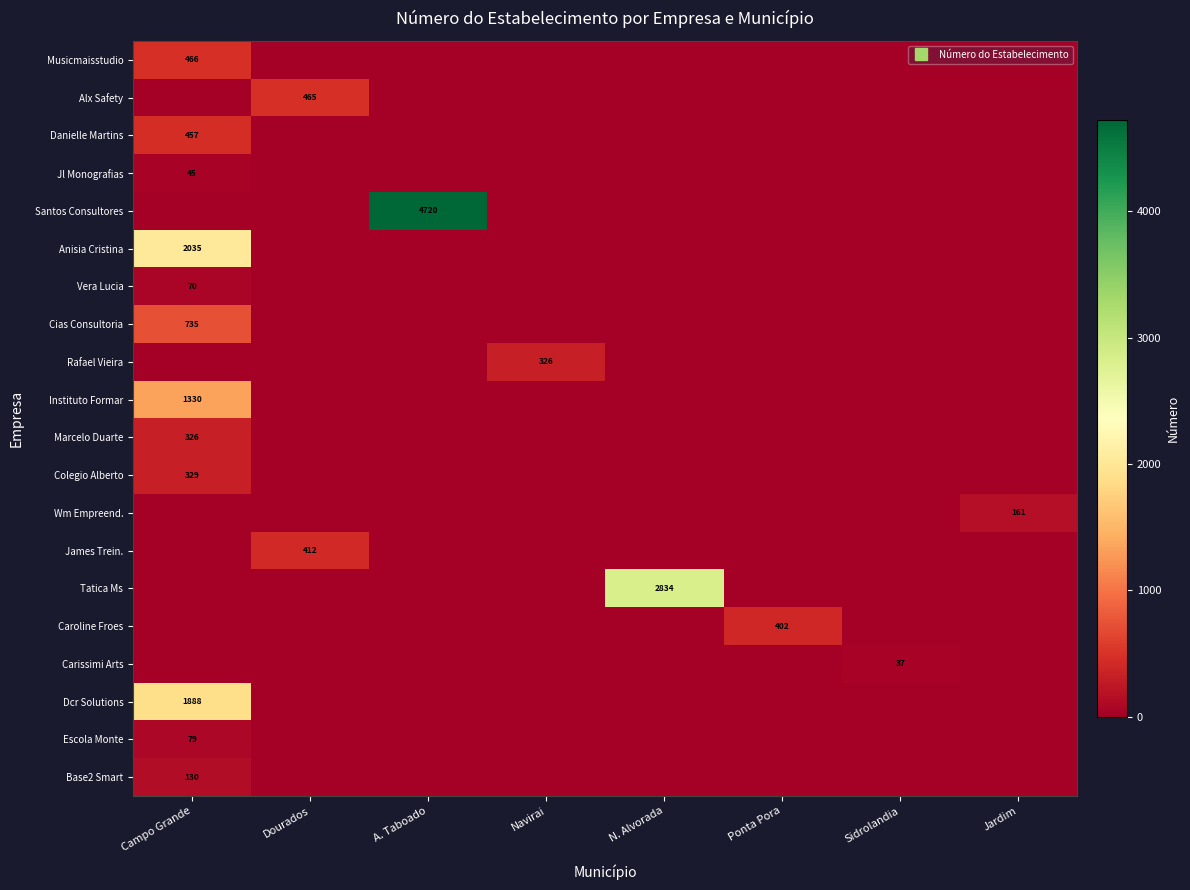

What is the sum of all James Trein. values?

412